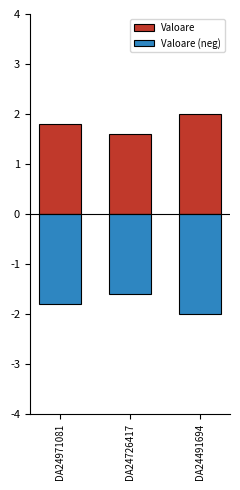

How many bars are there in total?

6